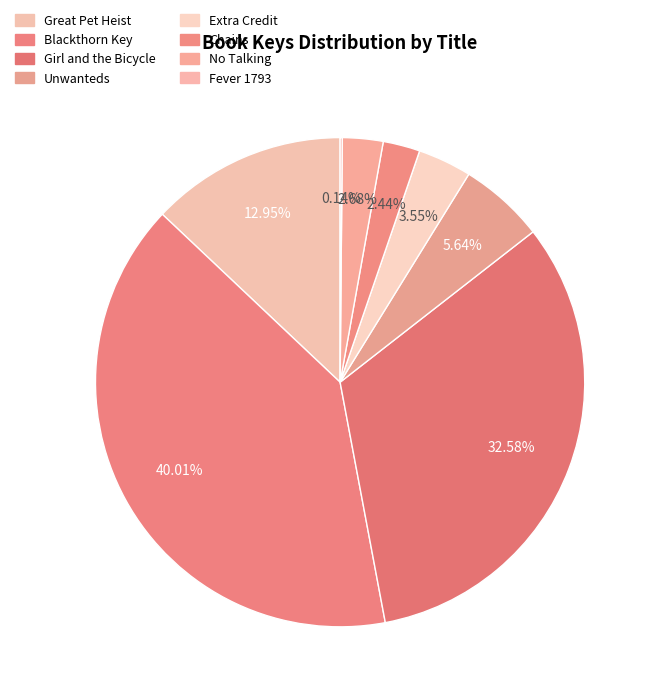

What is the smallest slice in the pie chart?

Fever 1793